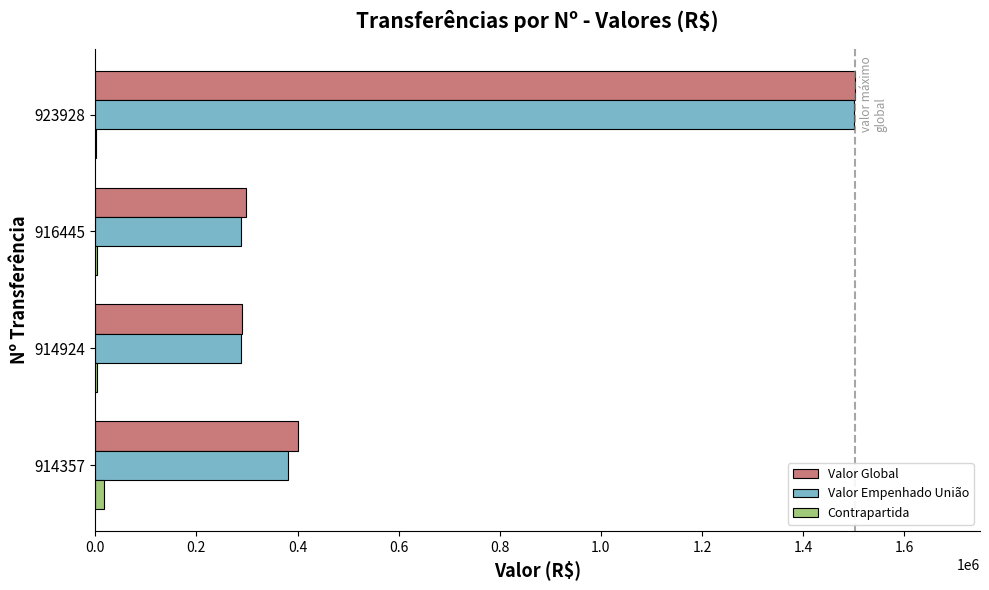

Is the value of Valor Empenhado União at 923928 greater than the value of Contrapartida at 923928?

Yes